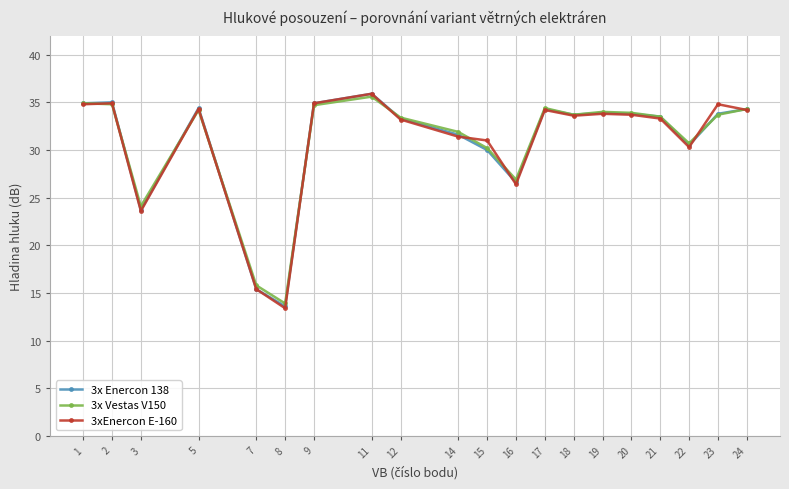

What is the value of the 3x Enercon 138 point at the 13th from the left?

34.3